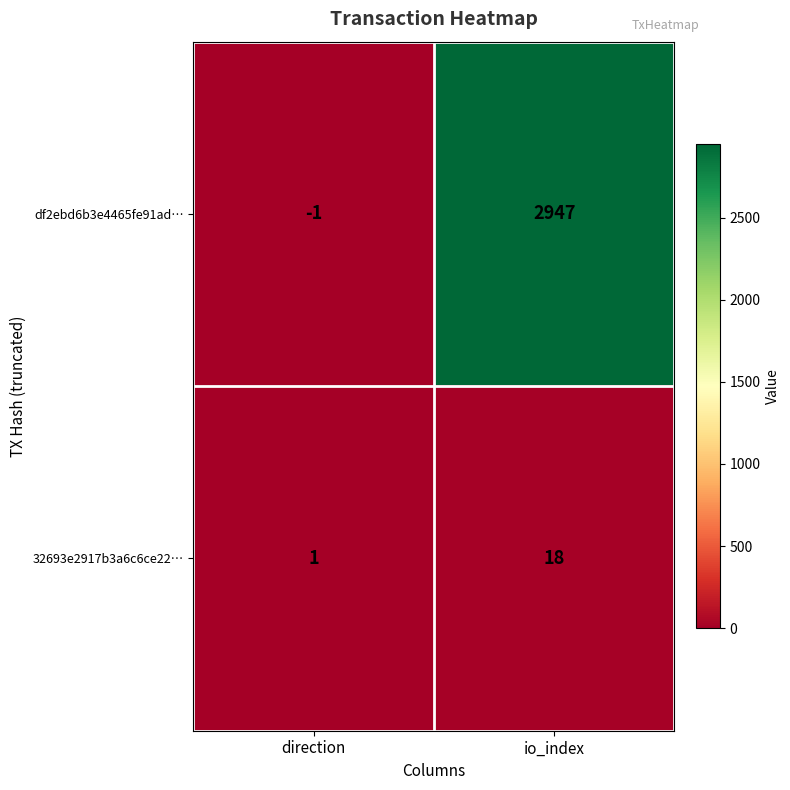

What is the sum of the 32693e2917b3a6c6ce22… values at io_index and direction?

19